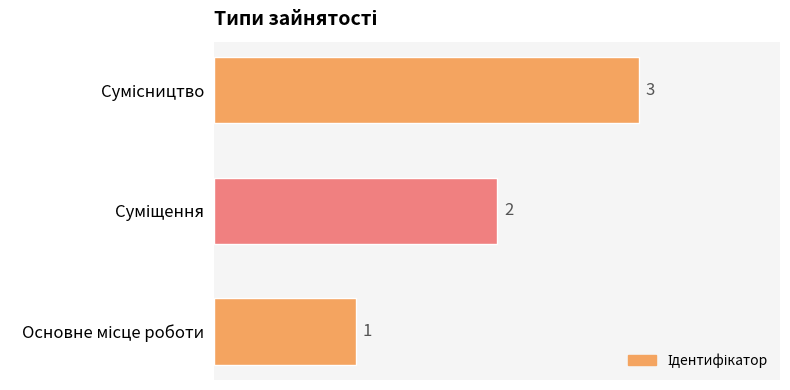

What is the minimum value shown in the chart?

1